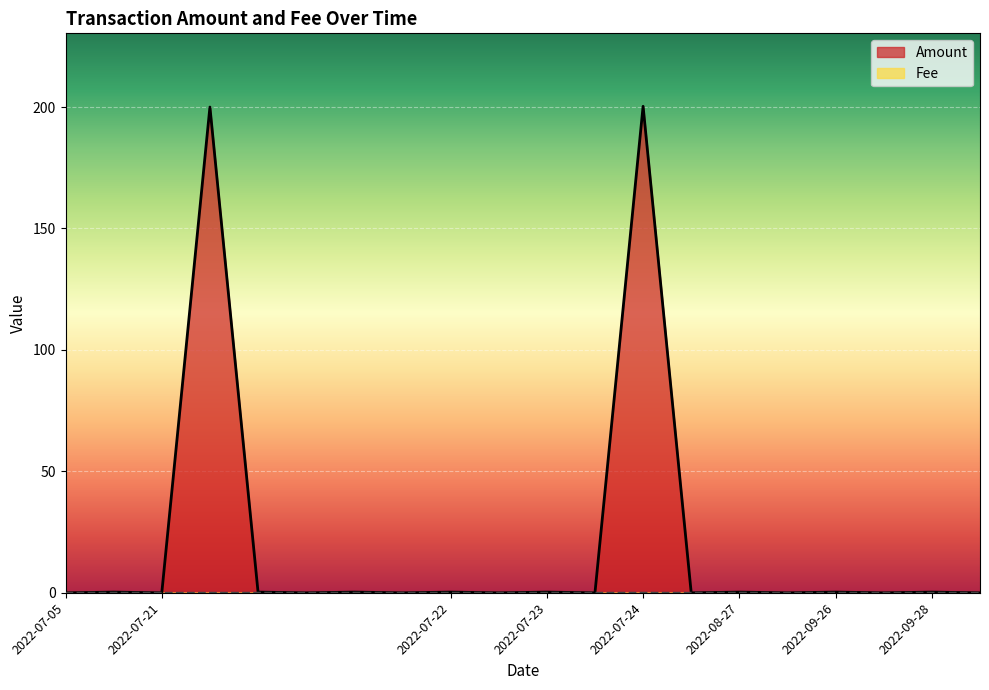

Which label corresponds to the largest value in the chart?

2022-07-24